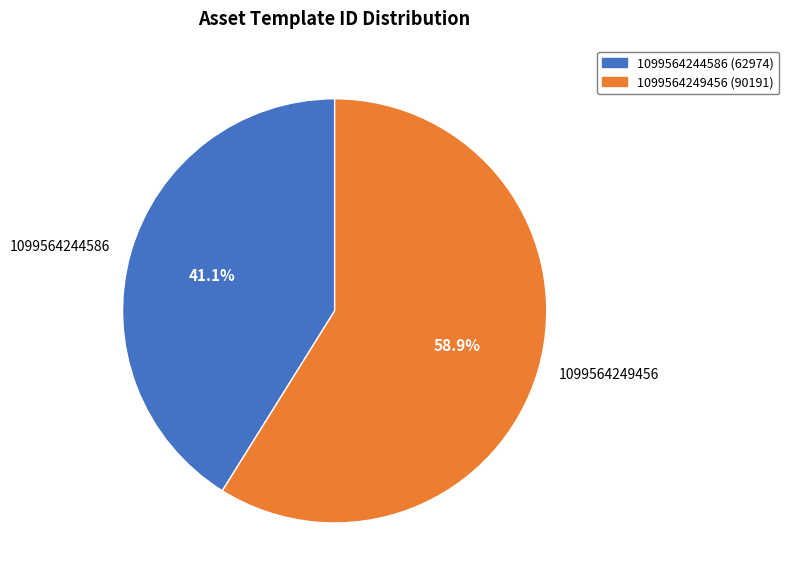

How many slices are in this pie chart?

2